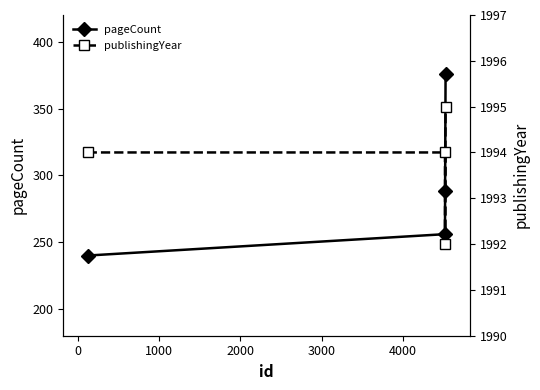

True or false: pageCount has more than 2 points higher than both neighbors.

False